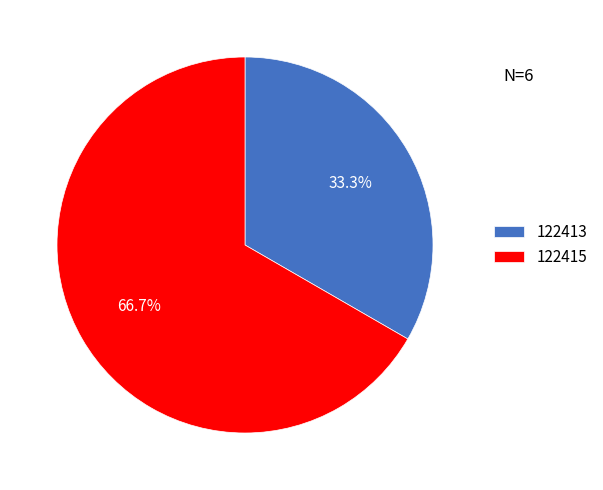

Is 122415 the majority of the pie?

Yes